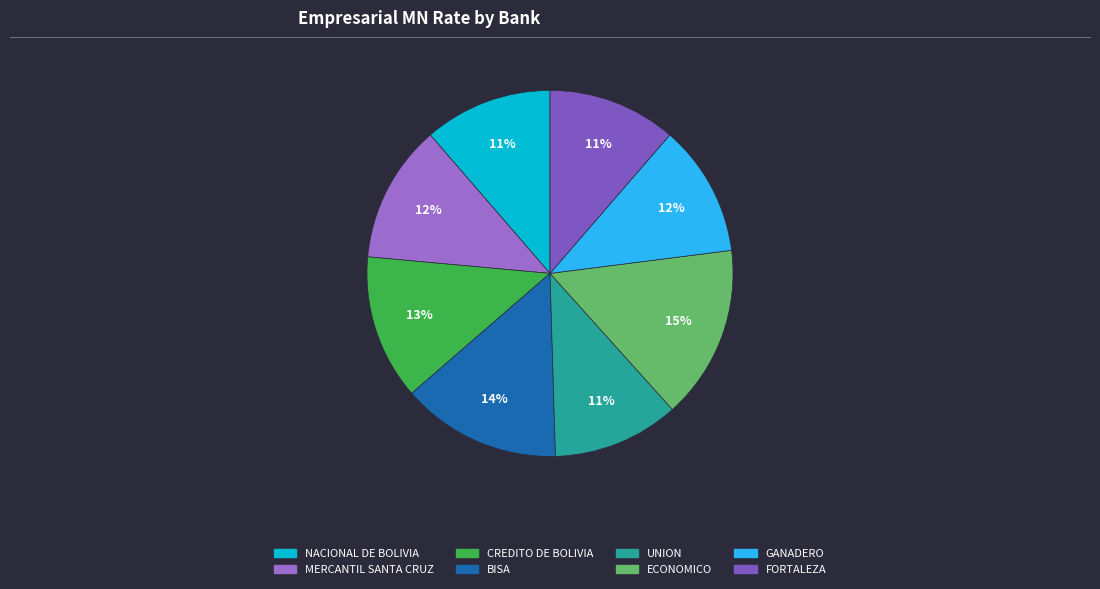

How many slices are in this pie chart?

8